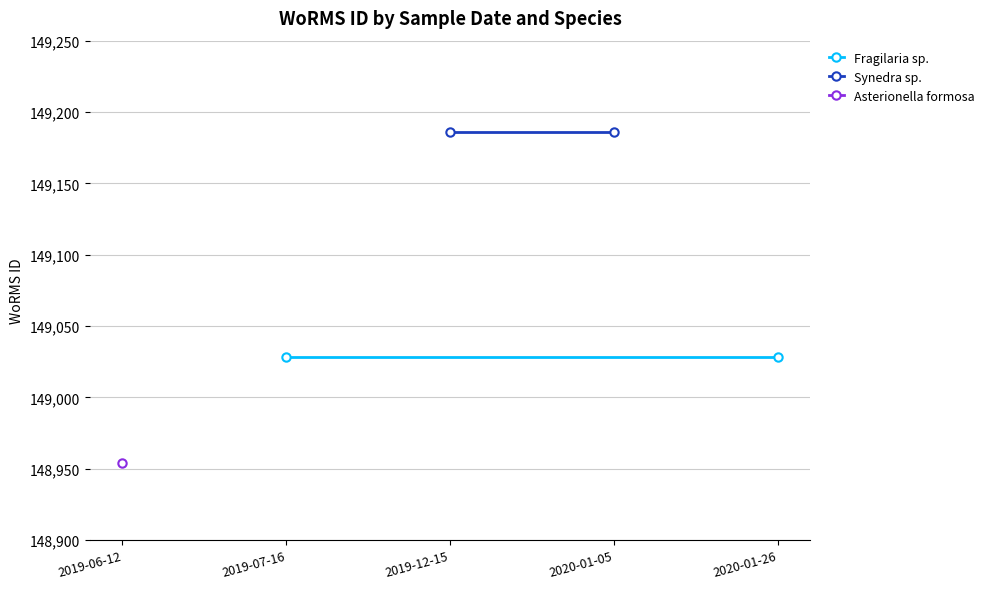

Which series has the widest spread of values?

Fragilaria sp.